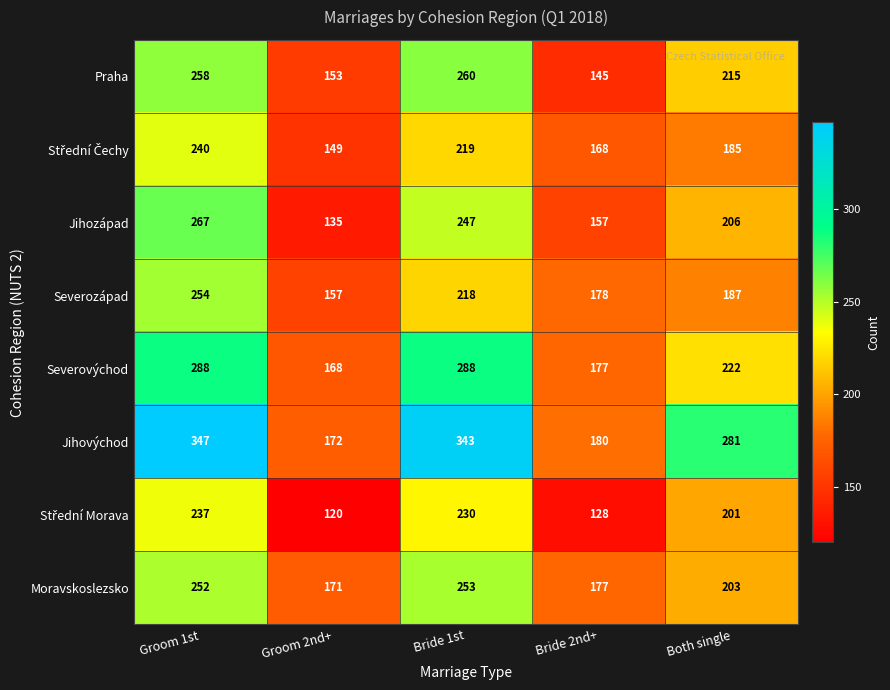

At which label is Moravskoslezsko closest to 212?

Both single